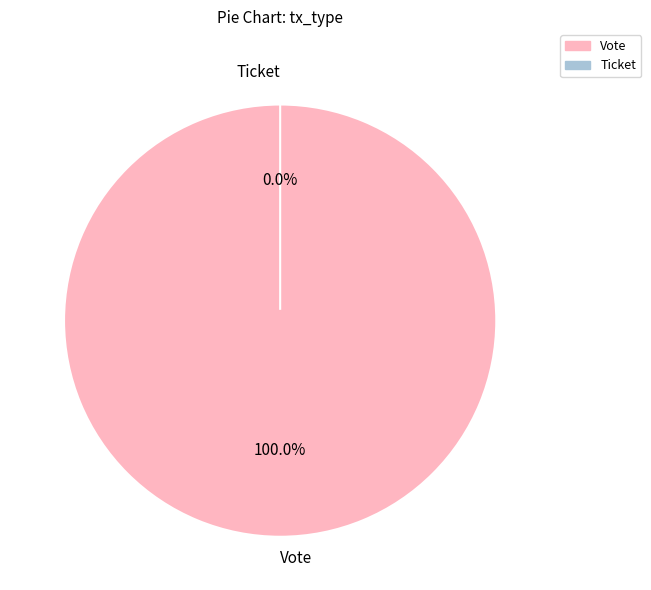

Is it true that Vote is 100% of the pie?

True